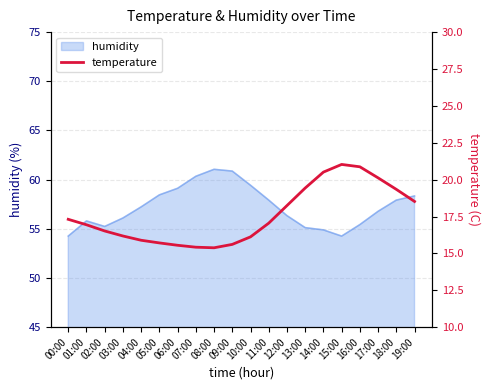

True or false: the data shows 19.3 at 18:00.

True